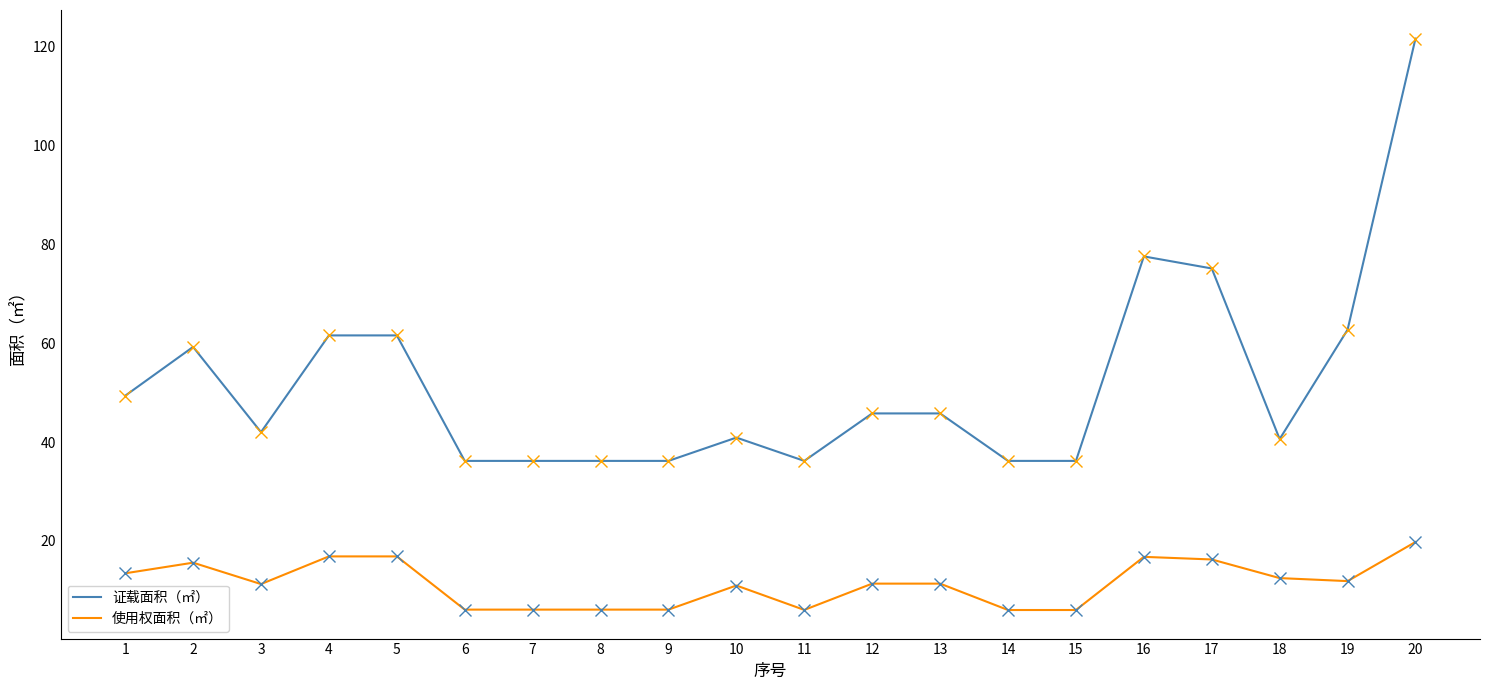

Where is 证载面积（㎡） nearest to the value 78?

16